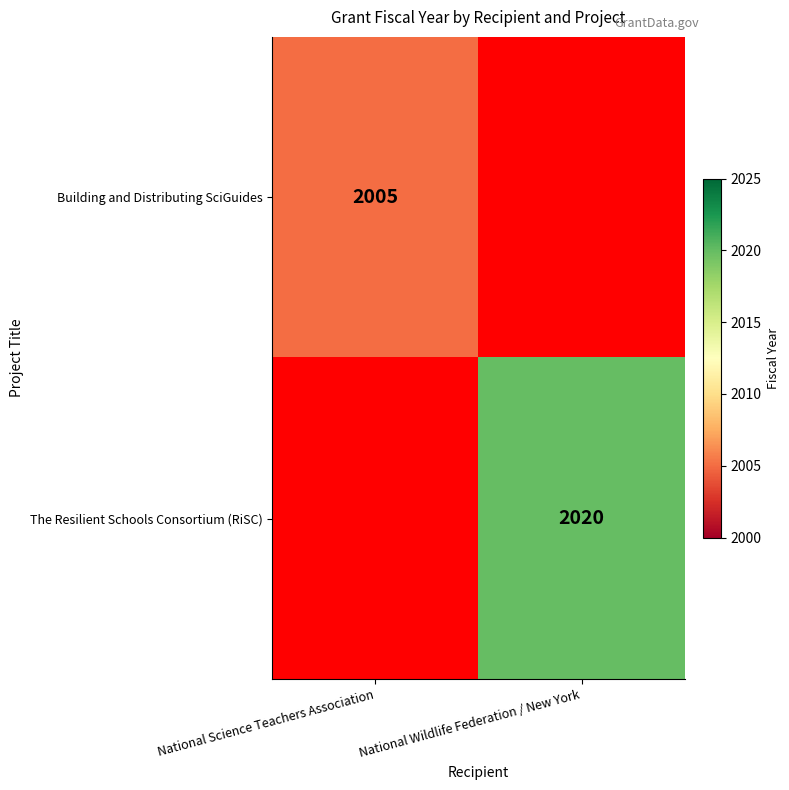

True or false: Building and Distributing SciGuides has a value of 3045 at National Science Teachers Association.

False